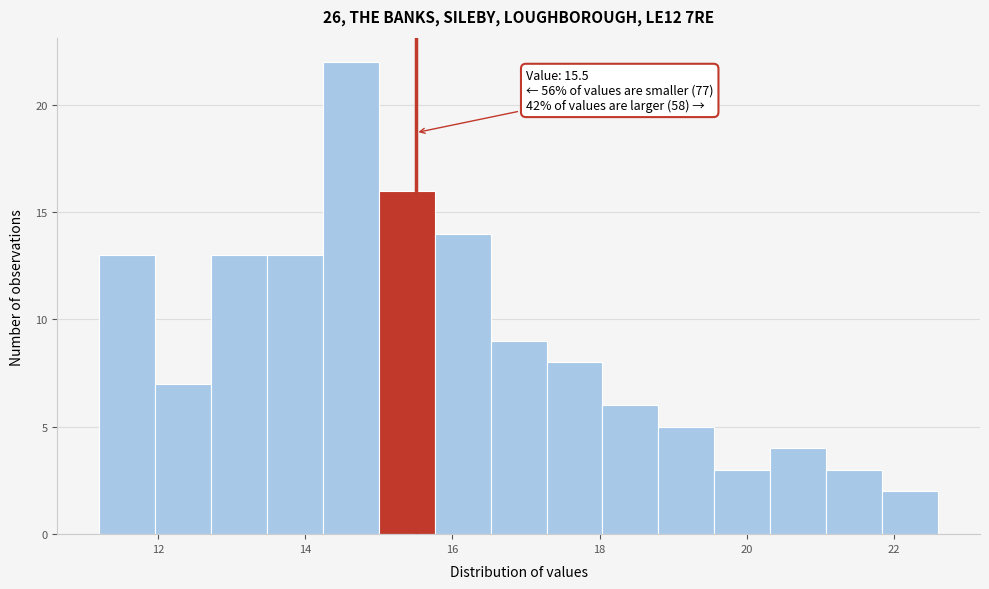

Around what value on the x-axis is the tallest bar? Give the approximate position of its centre, as read against the axis.

14.6